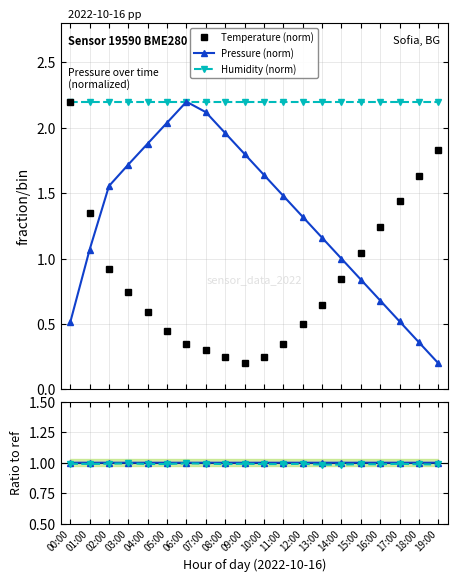

Does the chart display data point markers on the line(s)?

Yes